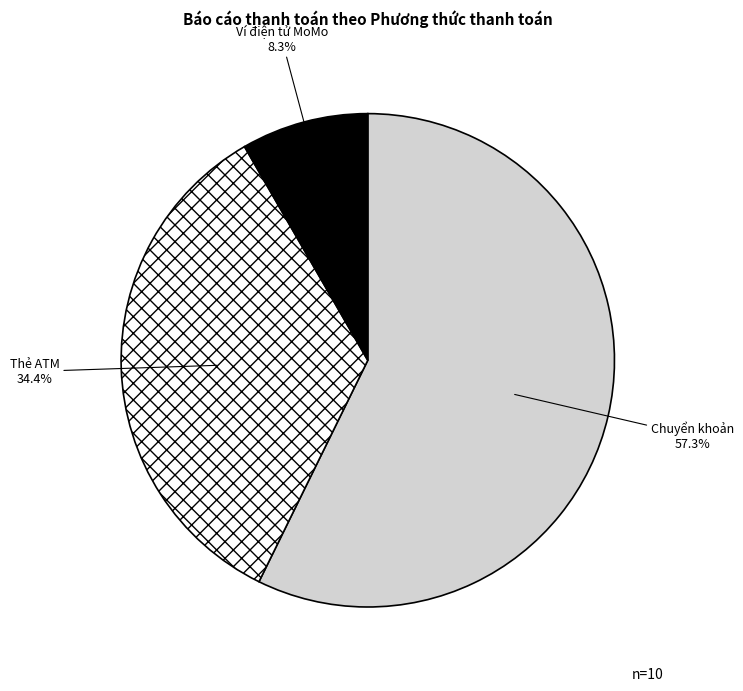

How many segments does this pie chart have?

3